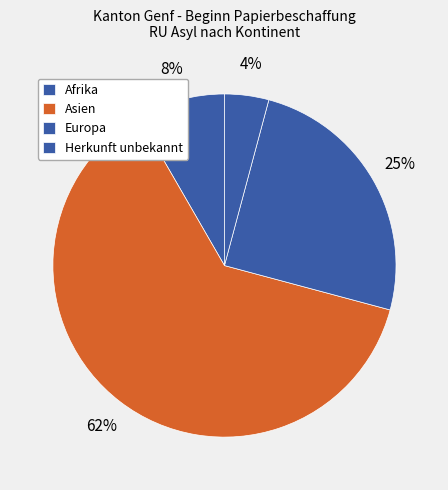

Count the number of slices in the pie.

4